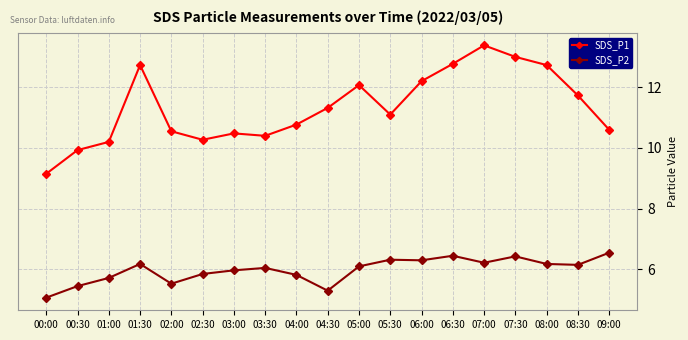

What is the average value of the SDS_P2 series?

6.0